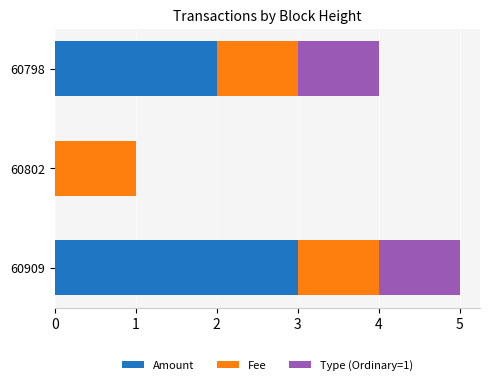

At which category is the sum across all series the highest?

60909